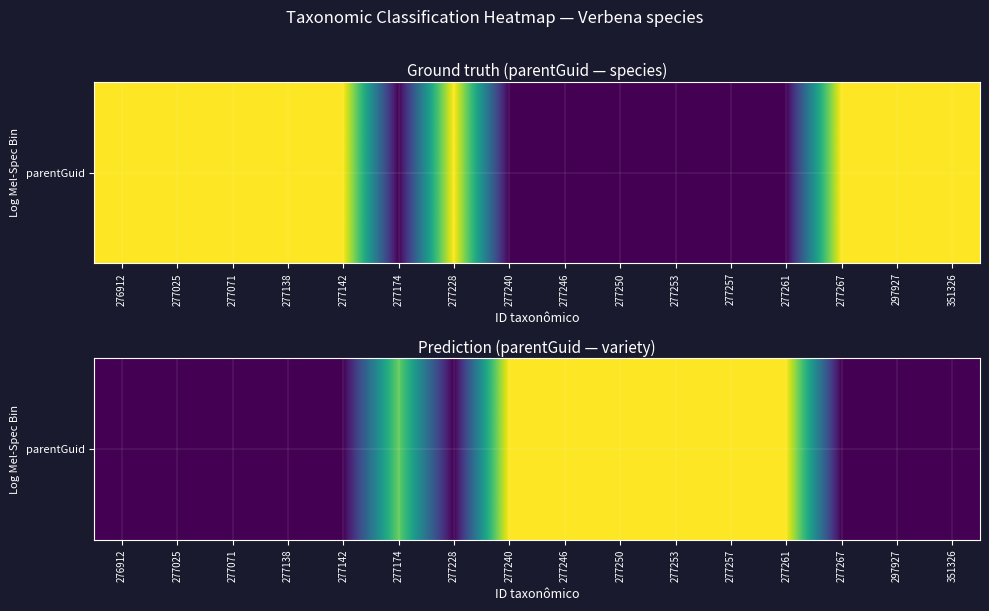

Approximately how many times larger is the value at 277261 compared to 277246?

1.0